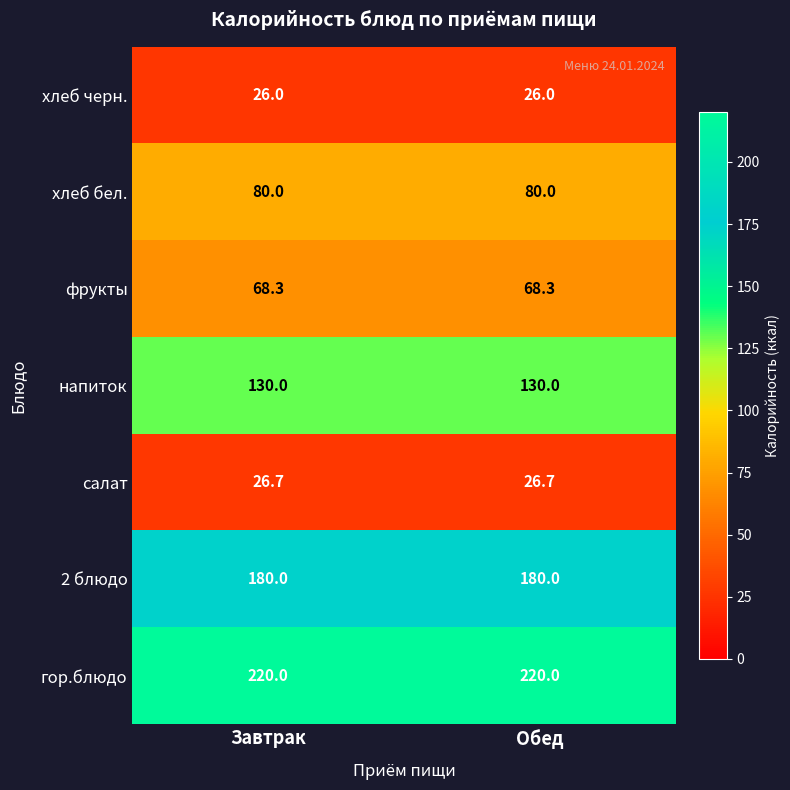

Reading left to right, transcribe all the data shown in this chart.

хлеб черн.: Завтрак=26.0	Обед=26.0
хлеб бел.: Завтрак=80.0	Обед=80.0
фрукты: Завтрак=68.3	Обед=68.3
напиток: Завтрак=130.0	Обед=130.0
салат: Завтрак=26.7	Обед=26.7
2 блюдо: Завтрак=180.0	Обед=180.0
гор.блюдо: Завтрак=220.0	Обед=220.0